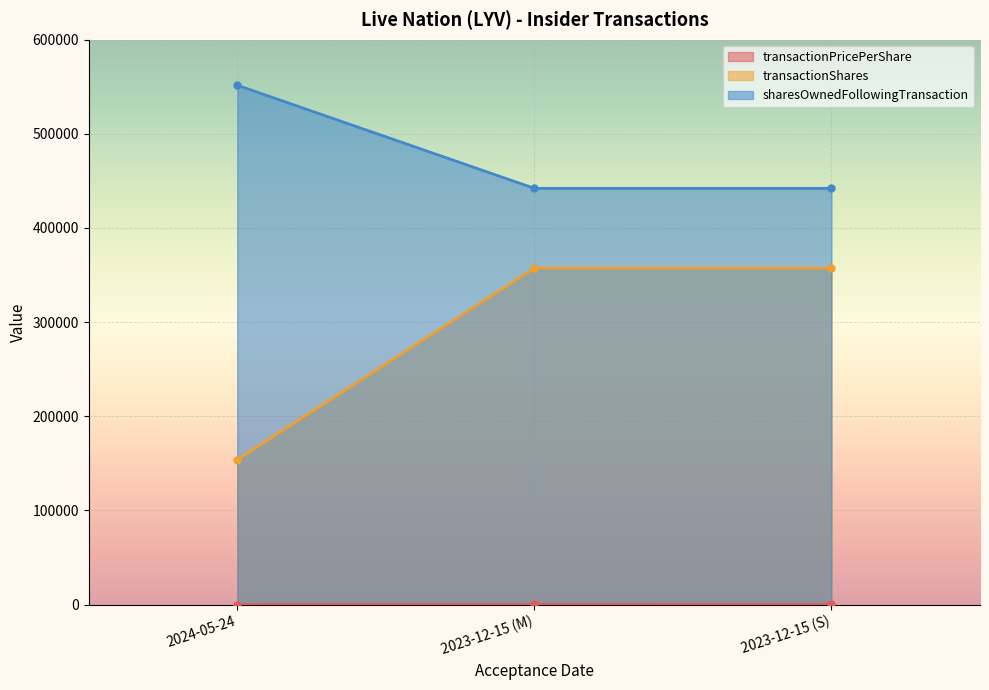

What position from the right is 2023-12-15 (S)?

1